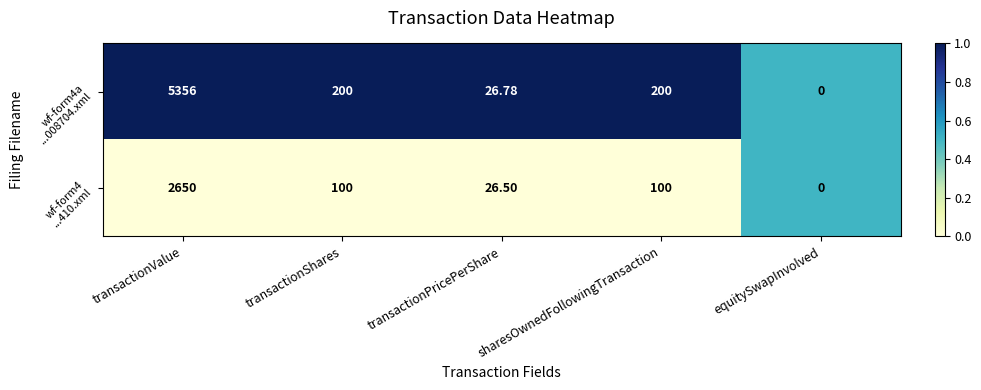

Which label corresponds to the largest value in the chart?

transactionValue